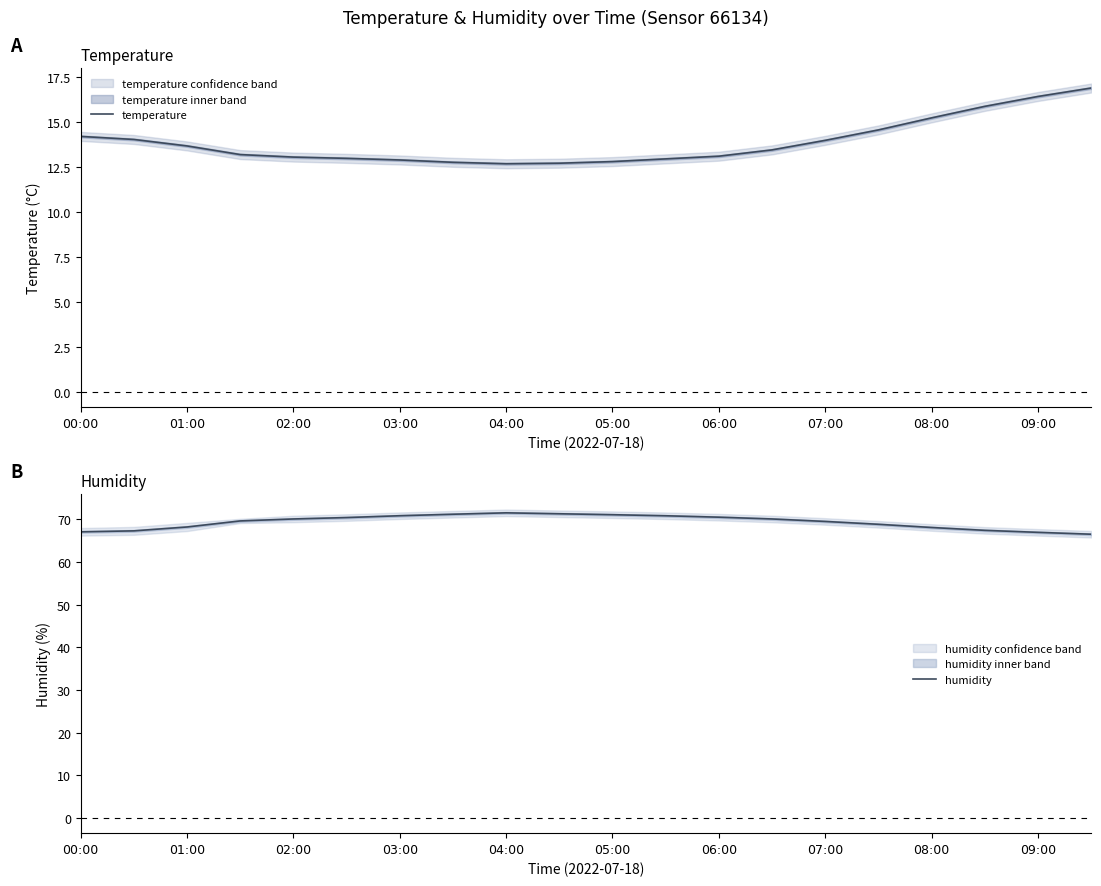

What is the approximate value of temperature at 19?

16.9